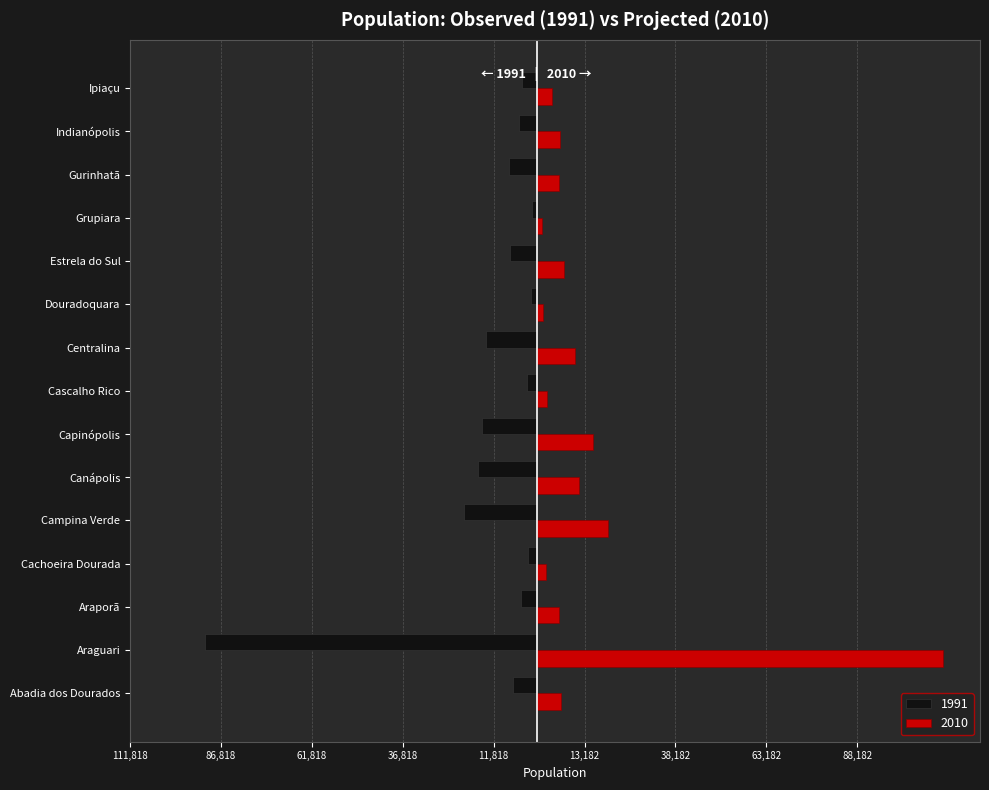

What is the difference between the 2010 values at Ipiaçu and Douradoquara?

2307